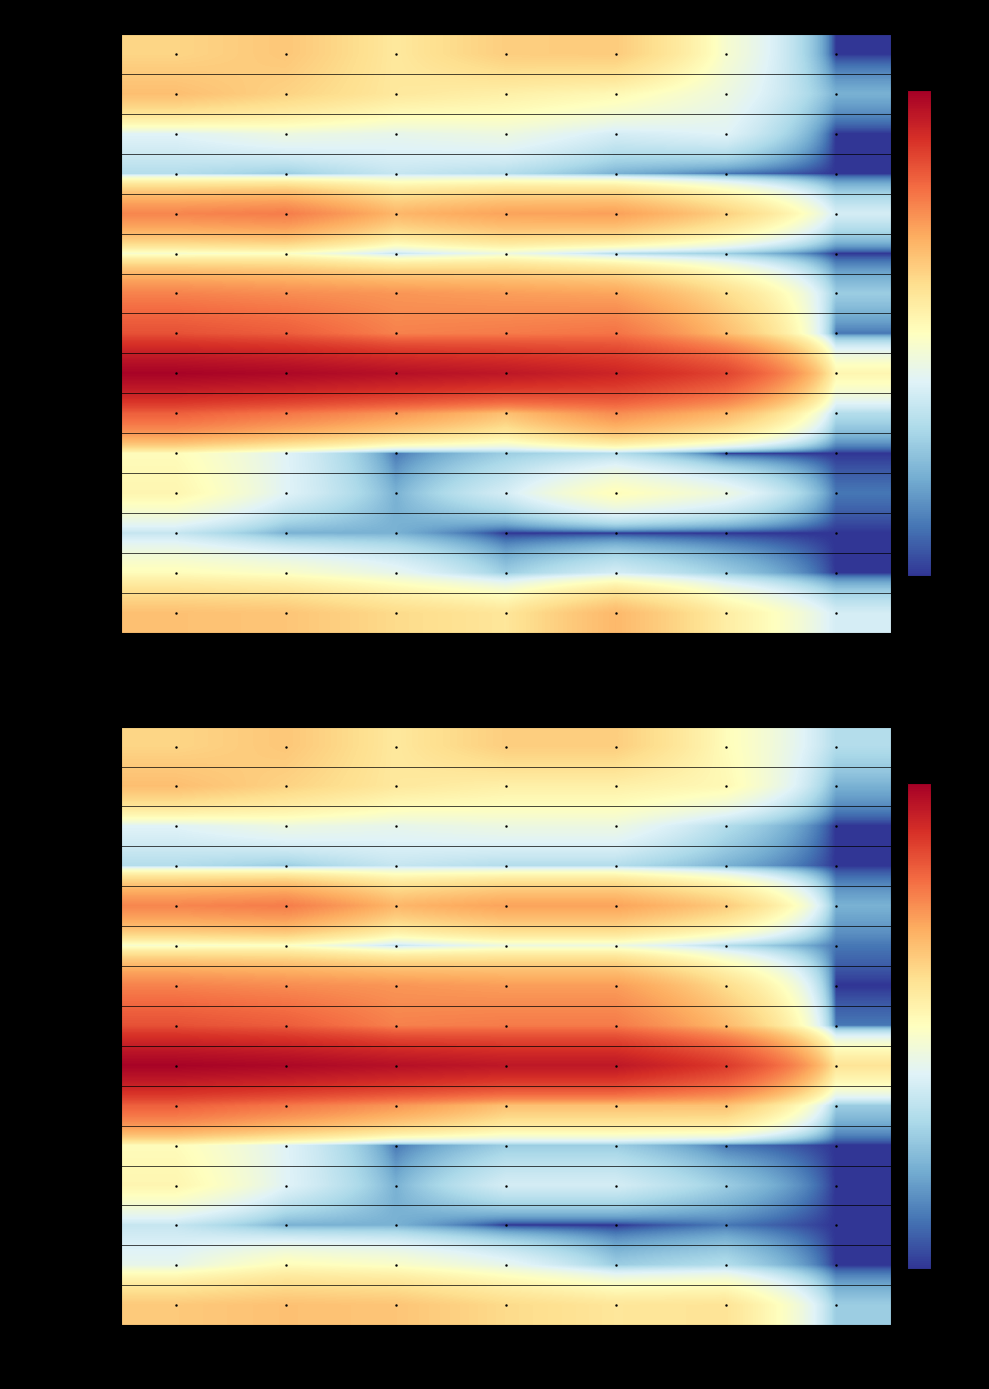

What is the difference between the highest and lowest values at 17 & Under?

326.0